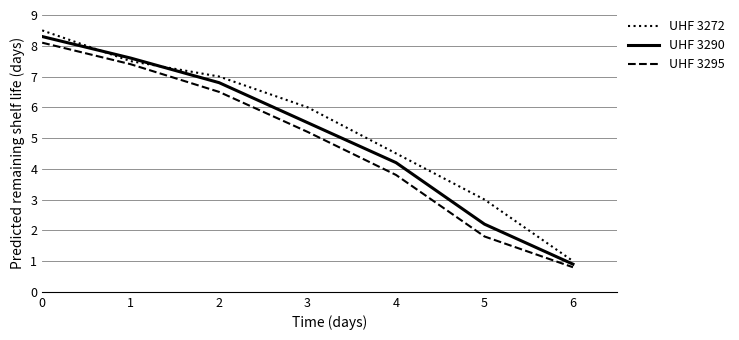

The value of UHF 3290 at 2 is 6.8. True or false?

True